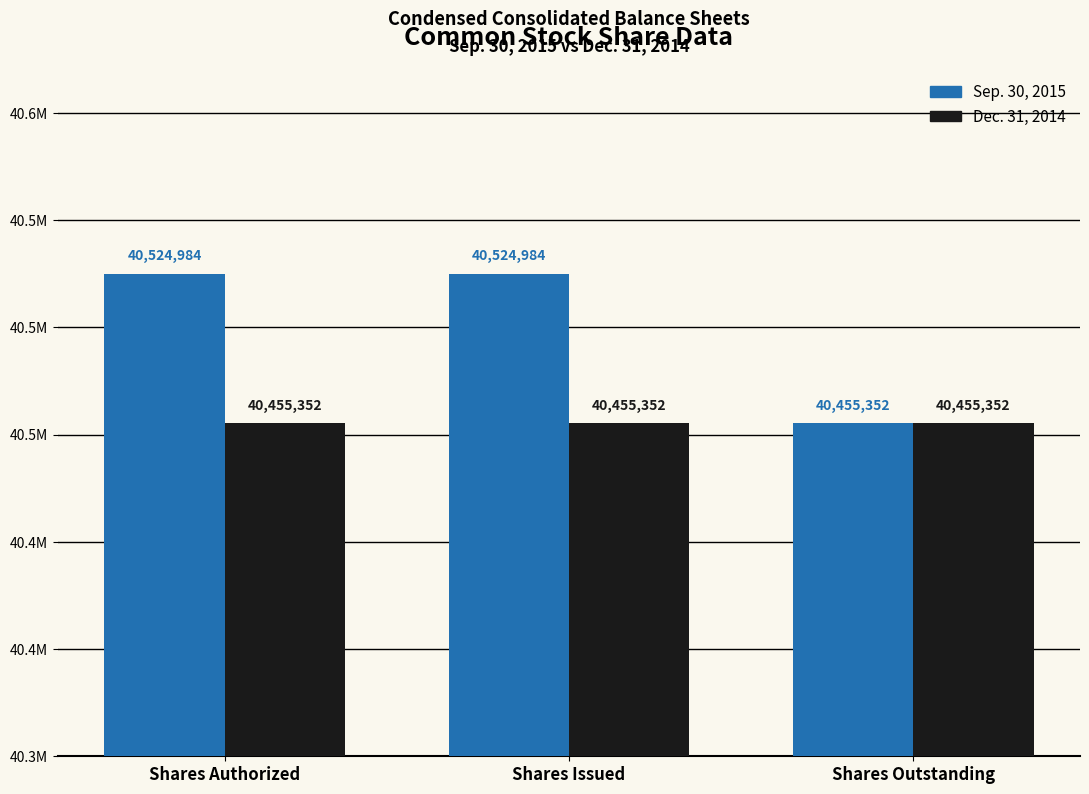

What are all the series names shown in the legend?

Sep. 30, 2015, Dec. 31, 2014